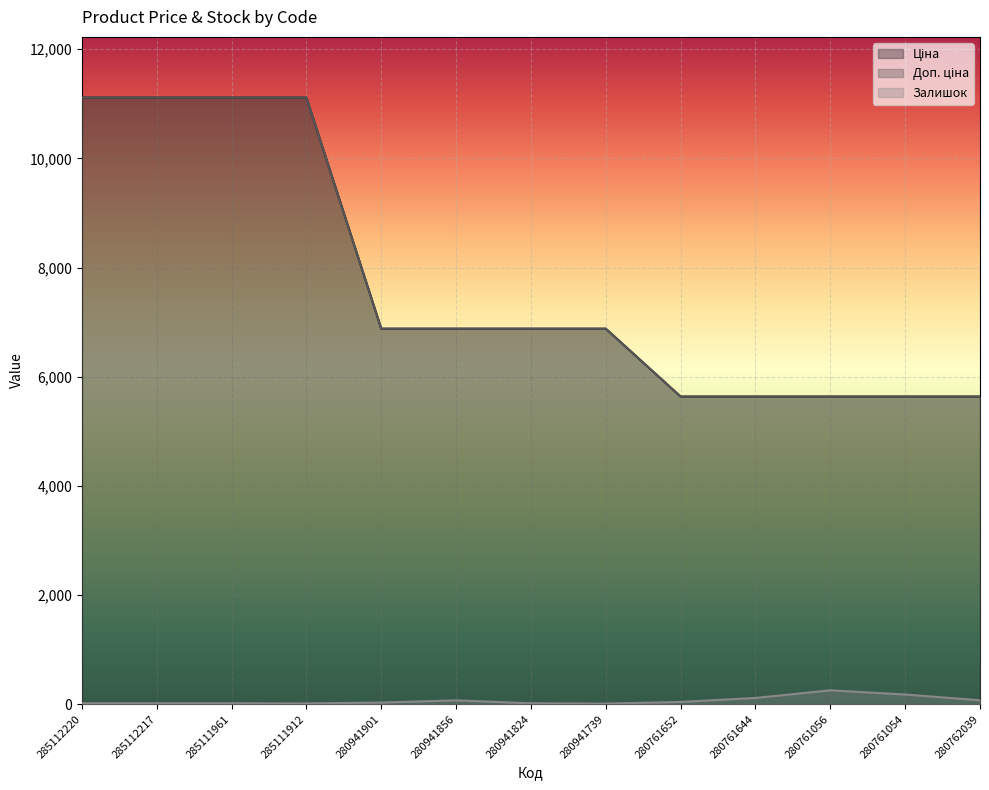

Which series has the largest total across all categories?

Ціна